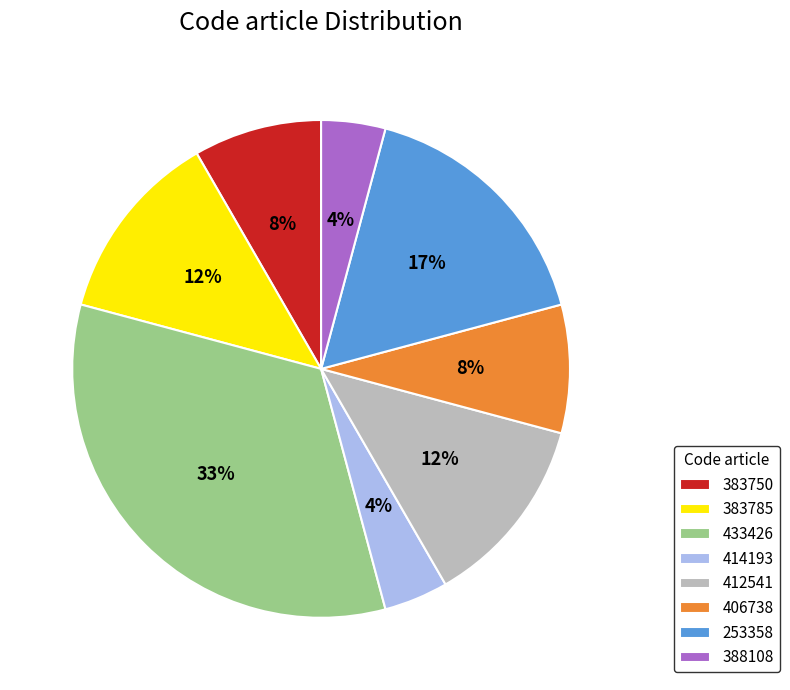

What is the ratio of the value at 383750 to the value at 388108?

2.0